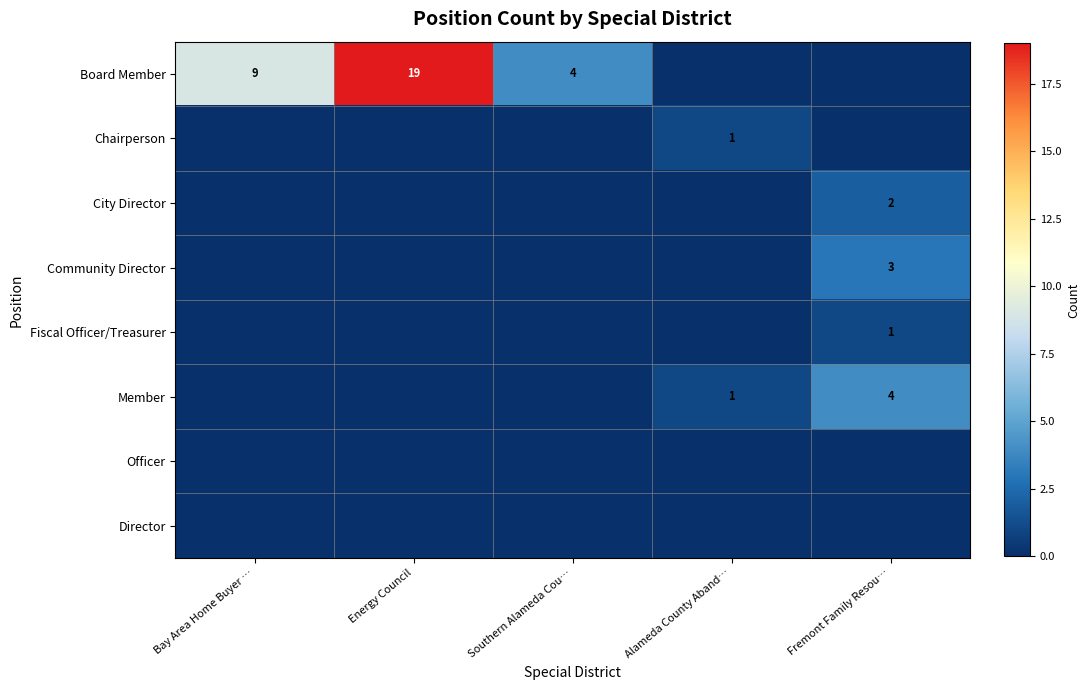

Is it true that Community Director equals 5 at Fremont Family Resou…?

False